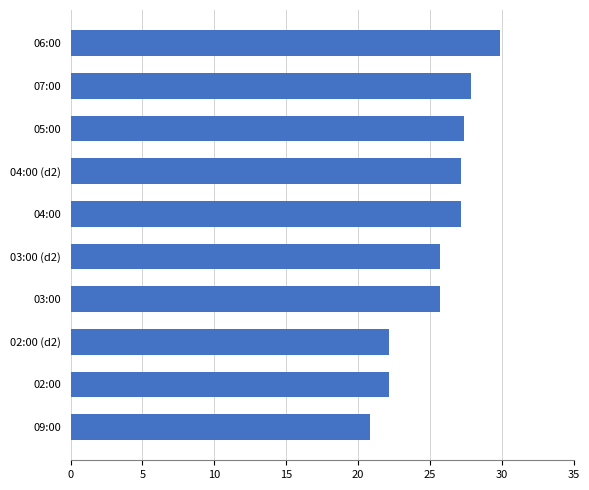

What is the difference between the second highest and second lowest values?

5.7